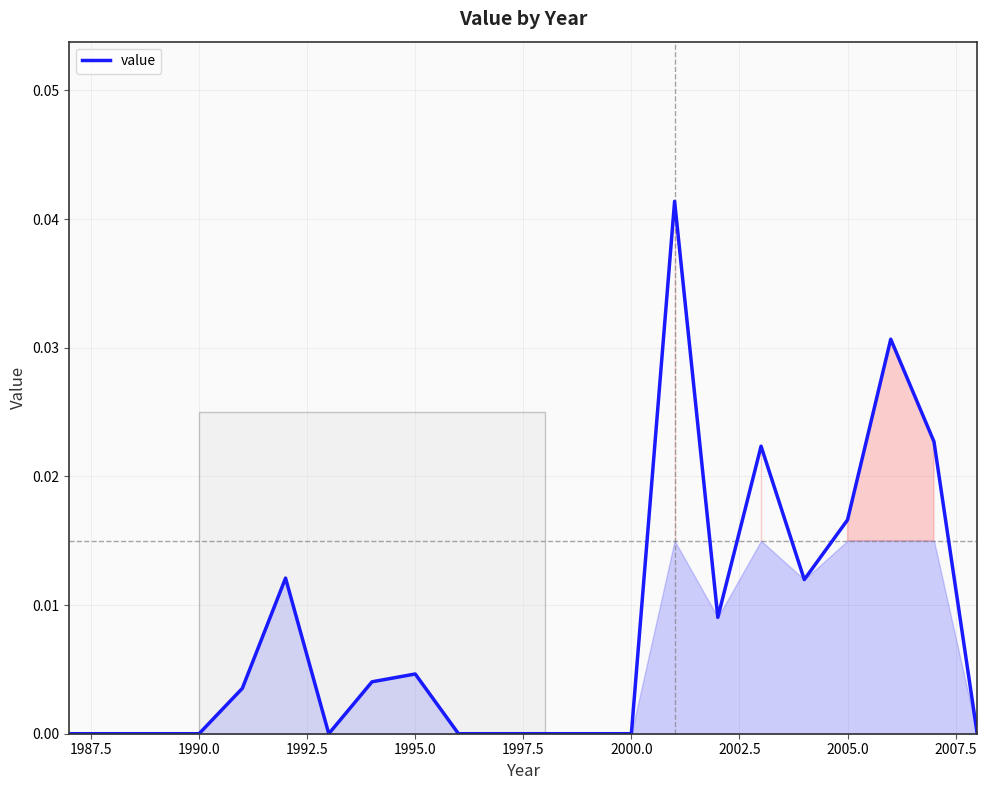

How many lines are shown in the chart?

1